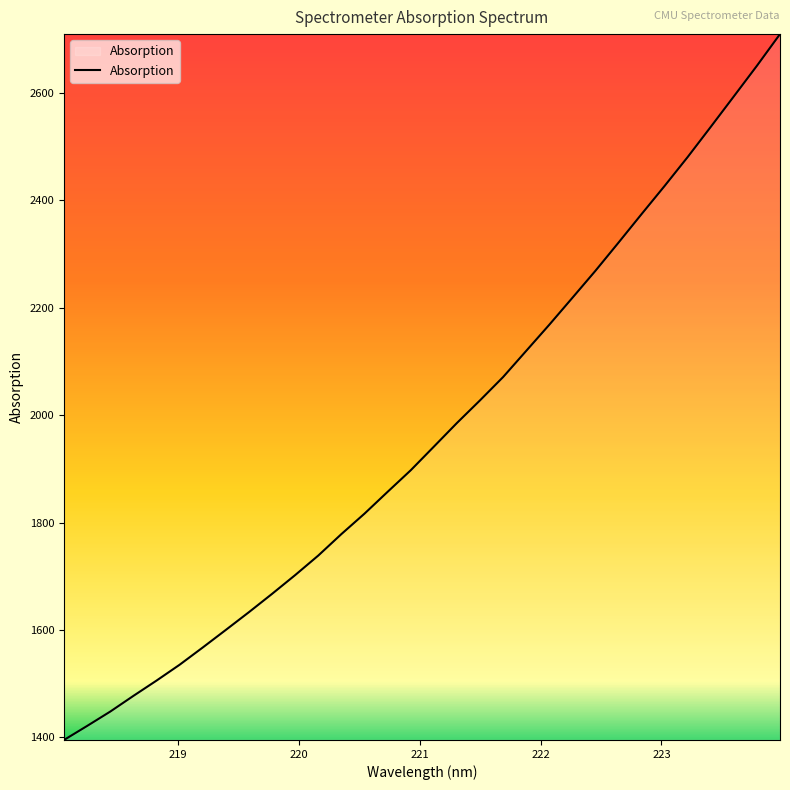

Does the chart have visible grid lines?

No